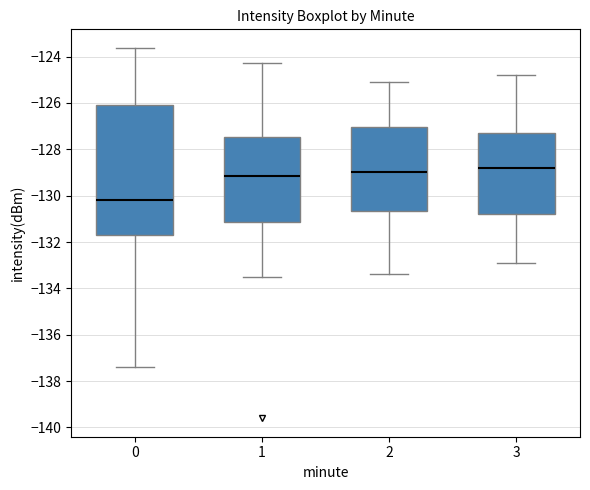

Where is the upper edge of the box at x = 1 on the y-axis? The values are not printed on the chart, so give them approximately, as read against the axis.

-127.4